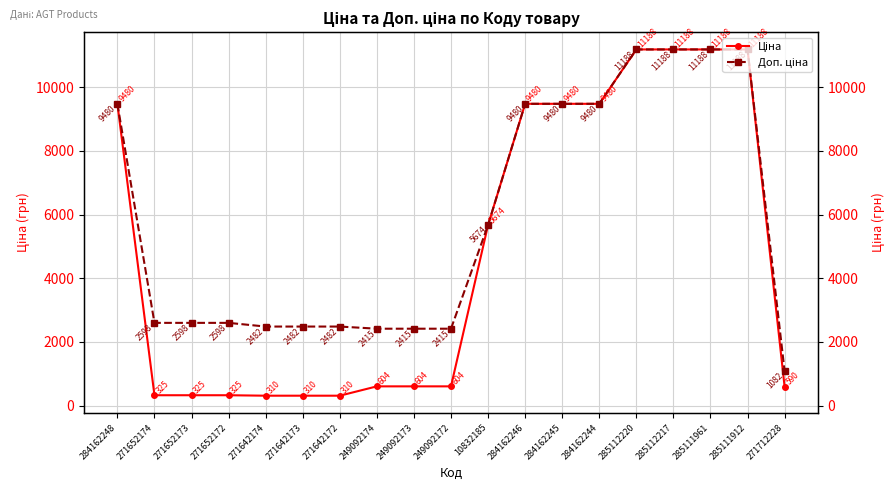

True or false: Ціна has more than 0 points higher than both neighbors.

False